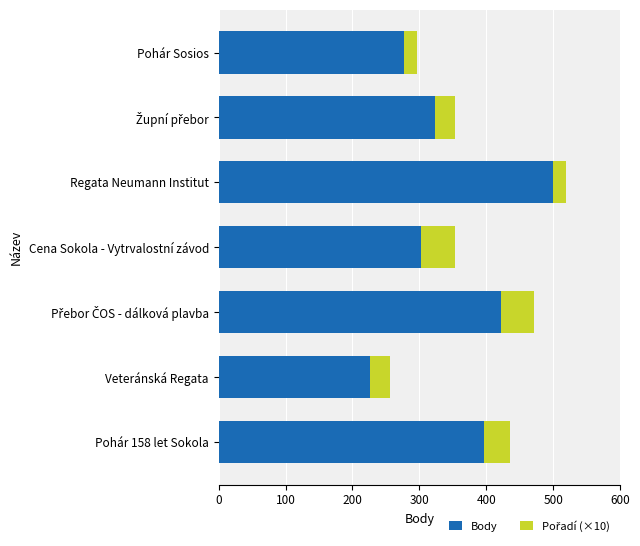

How many data points does each series have?

7